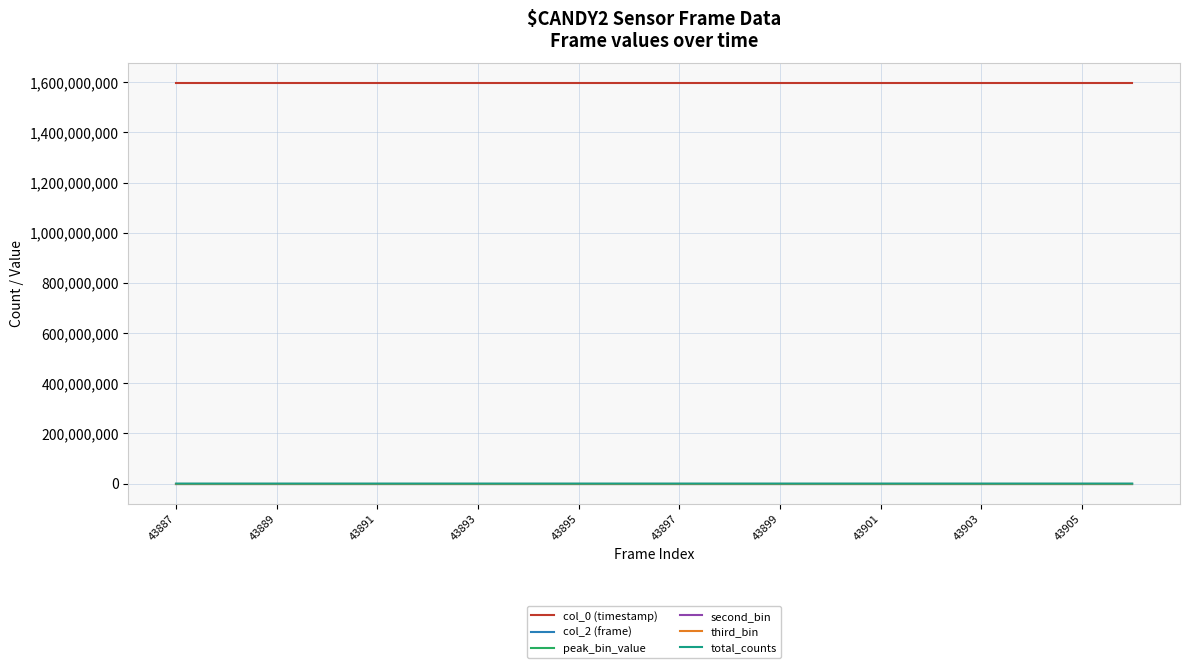

What is the greatest value displayed?

1595714671.8